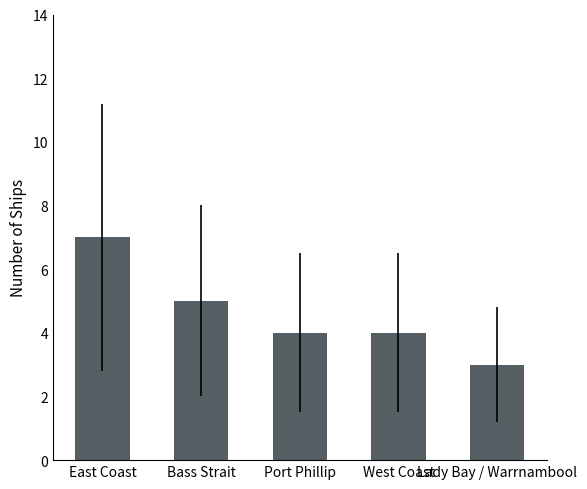

The chart shows a value of 4 at West Coast. True or false?

True